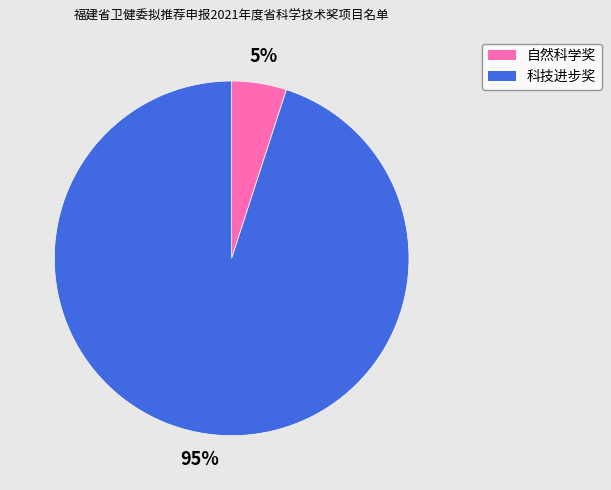

To the nearest percent, what is the difference between the 科技进步奖 and 自然科学奖 slice percentages?

90%